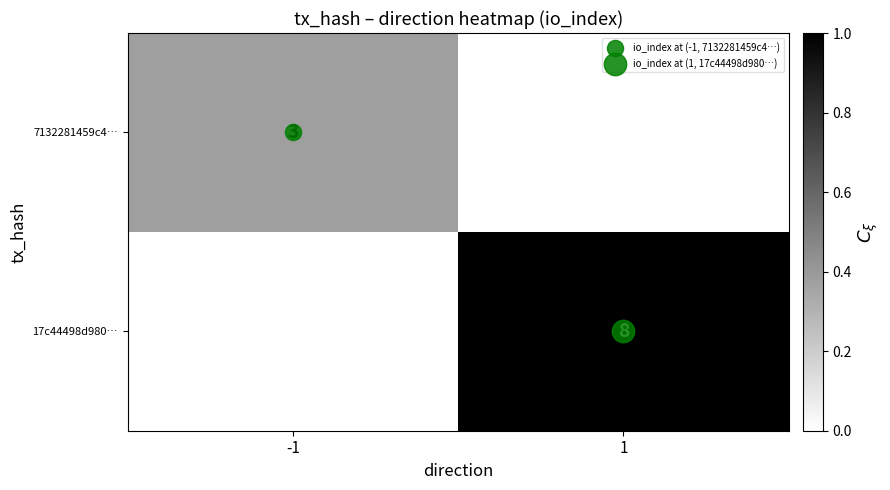

Rank the series at -1 from lowest to highest value.

17c44498d980…, 7132281459c4…